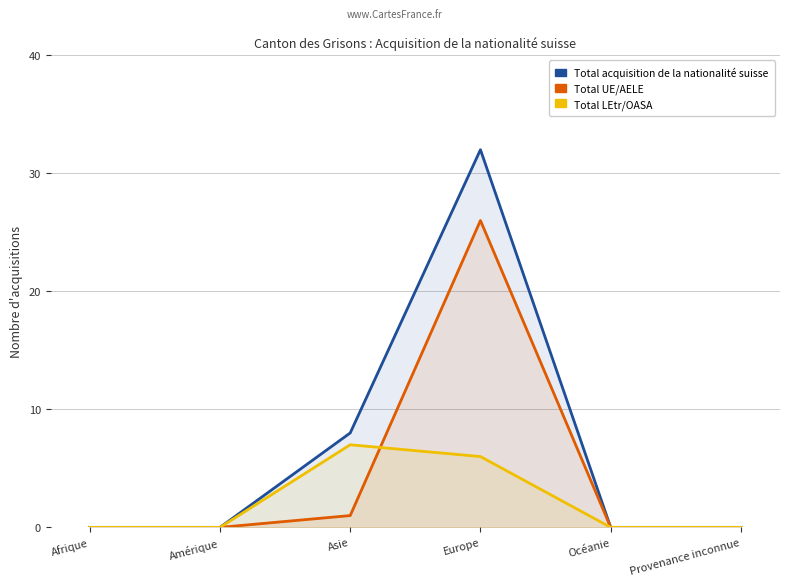

Is it true that Total UE/AELE equals 1 at Asie?

True